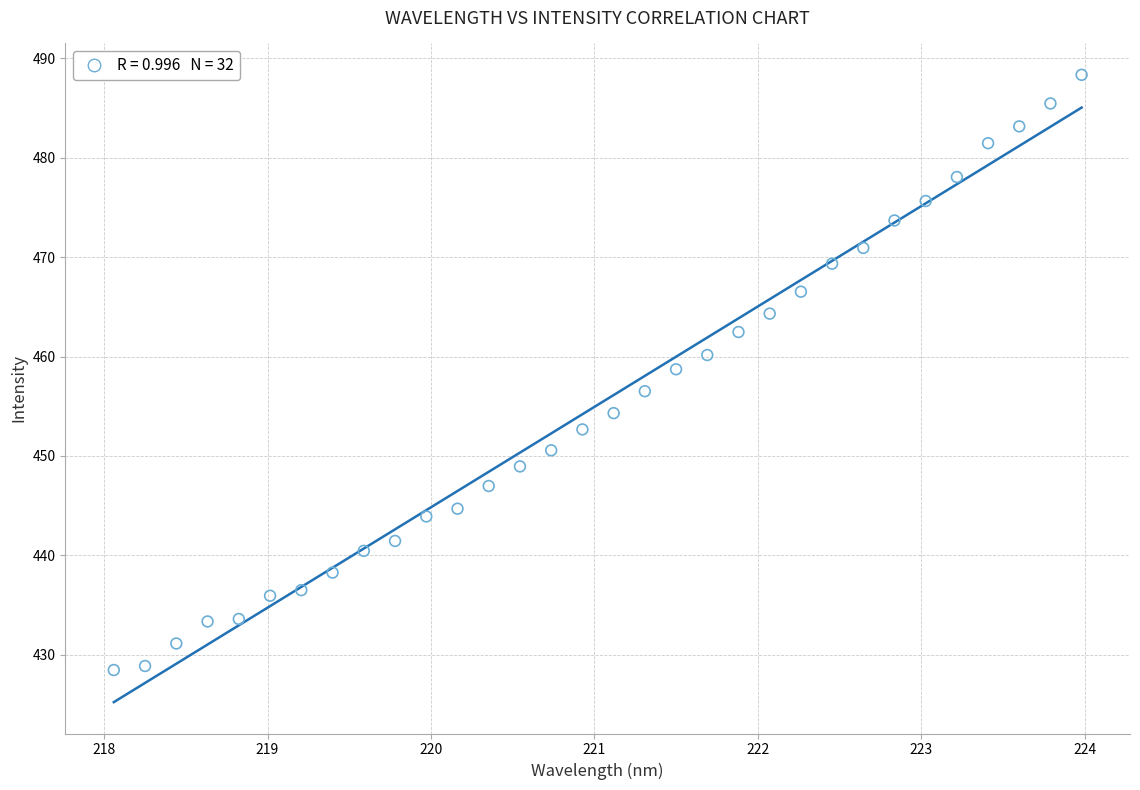

What Y value in the scatter plot is closest to 458?

458.7